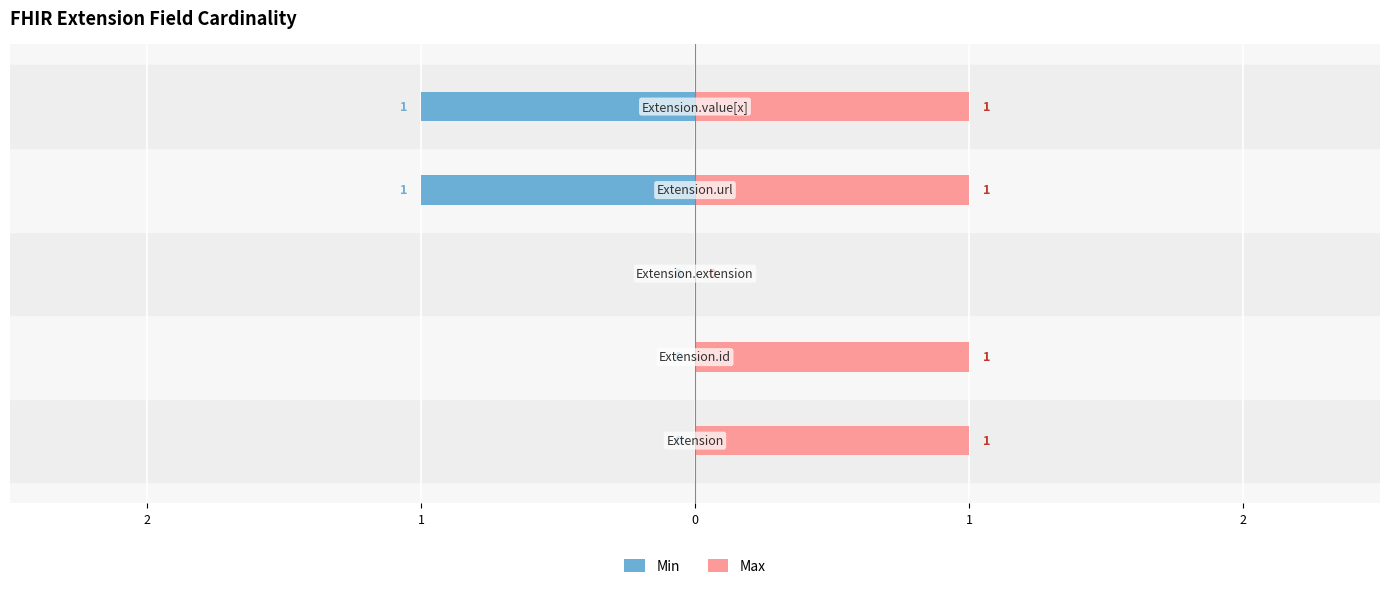

What is the difference between the highest and lowest values at 2?

1